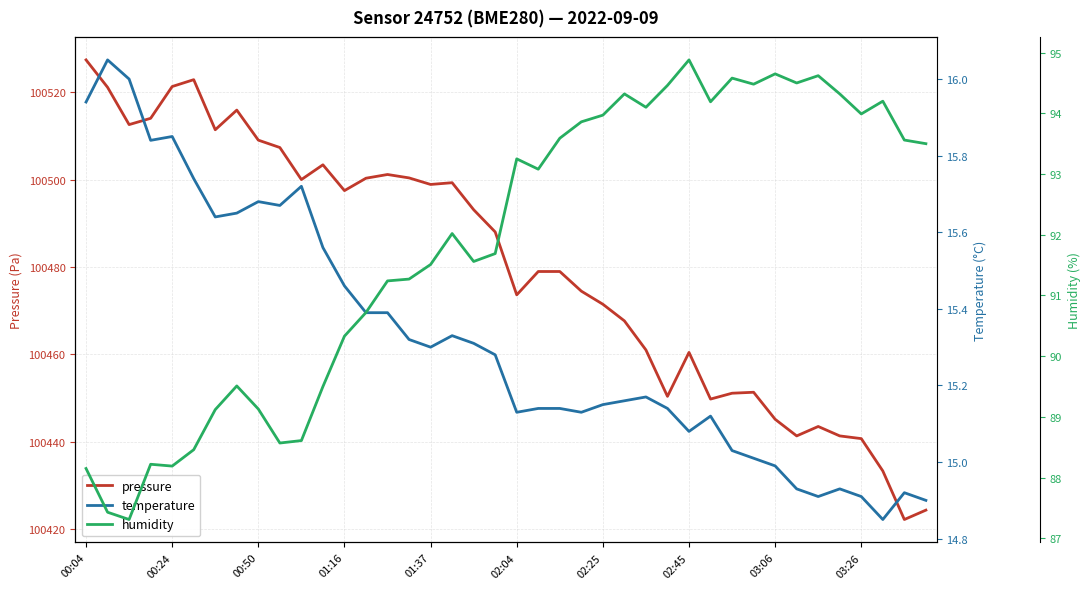

What is the minimum value for pressure?

100422.1